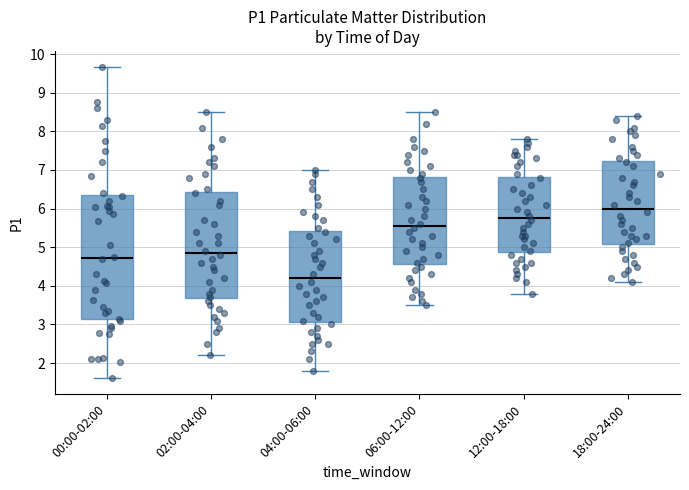

Which box has the lowest median line?

04:00-06:00